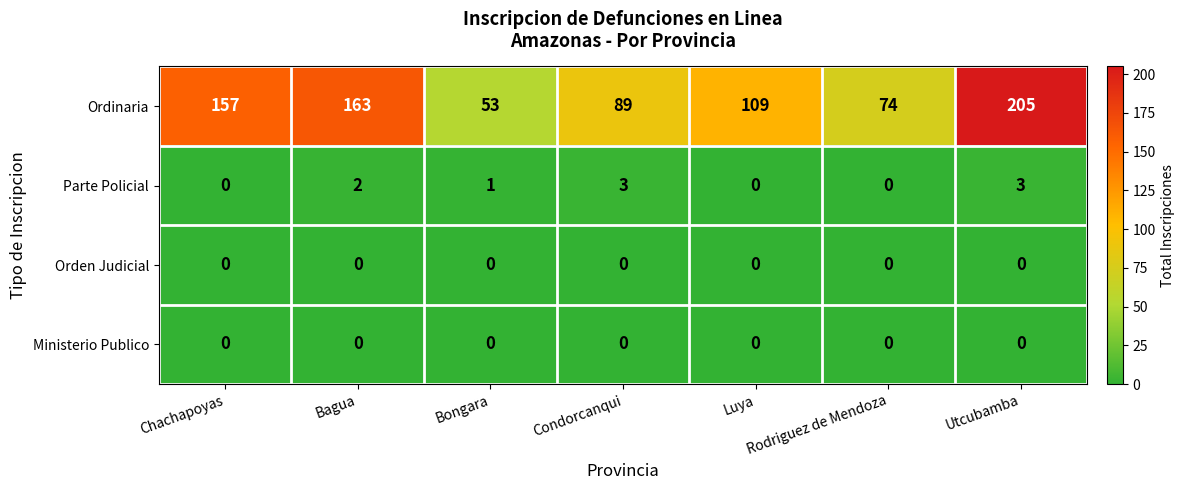

What is the sum of all Ordinaria values?

850